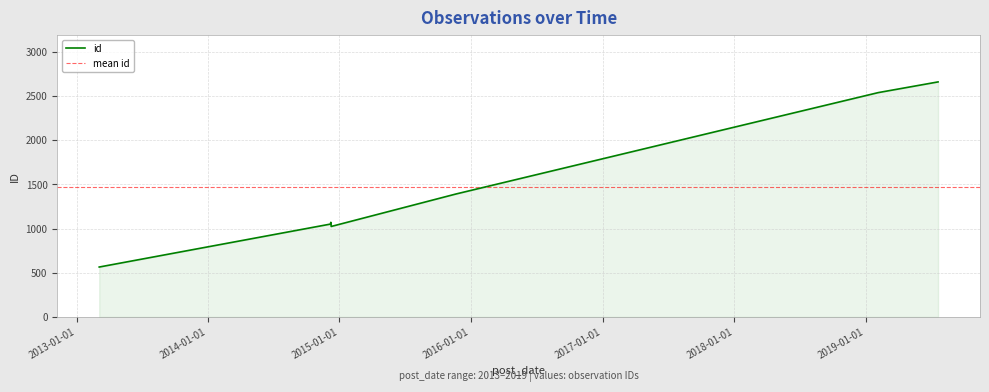

What is the label of the 3rd point from the left?

2014-12-07